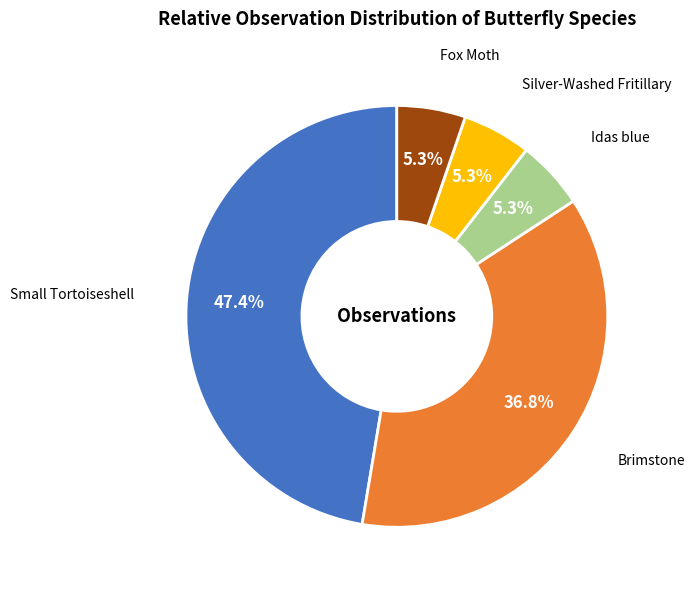

The Idas blue slice represents 15% of the pie. True or false?

False